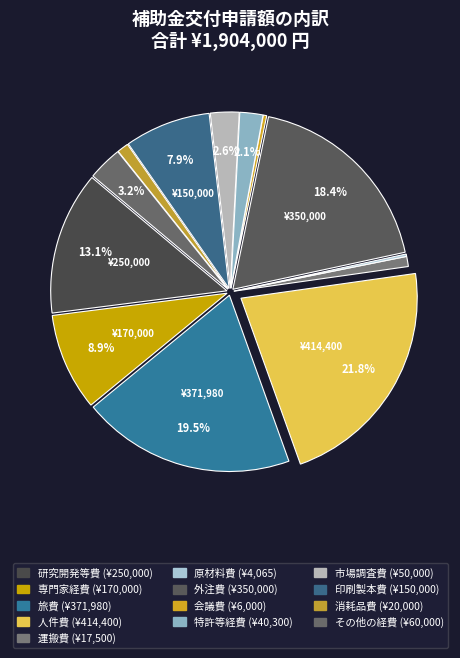

Is 消耗品費 the majority of the pie?

No